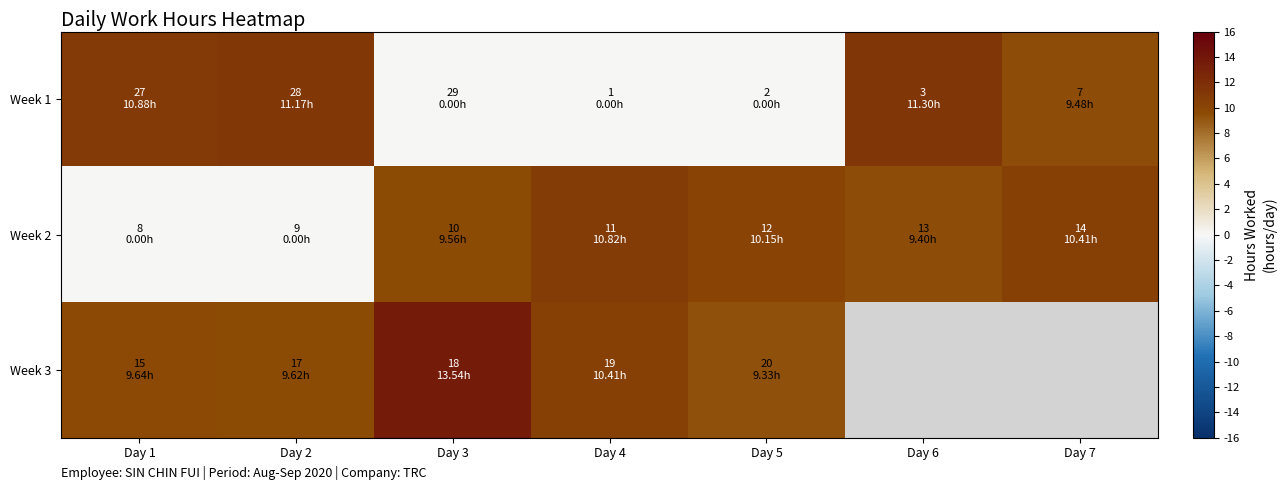

The Week 2 series shows 17.9 at Day 5. True or false?

False